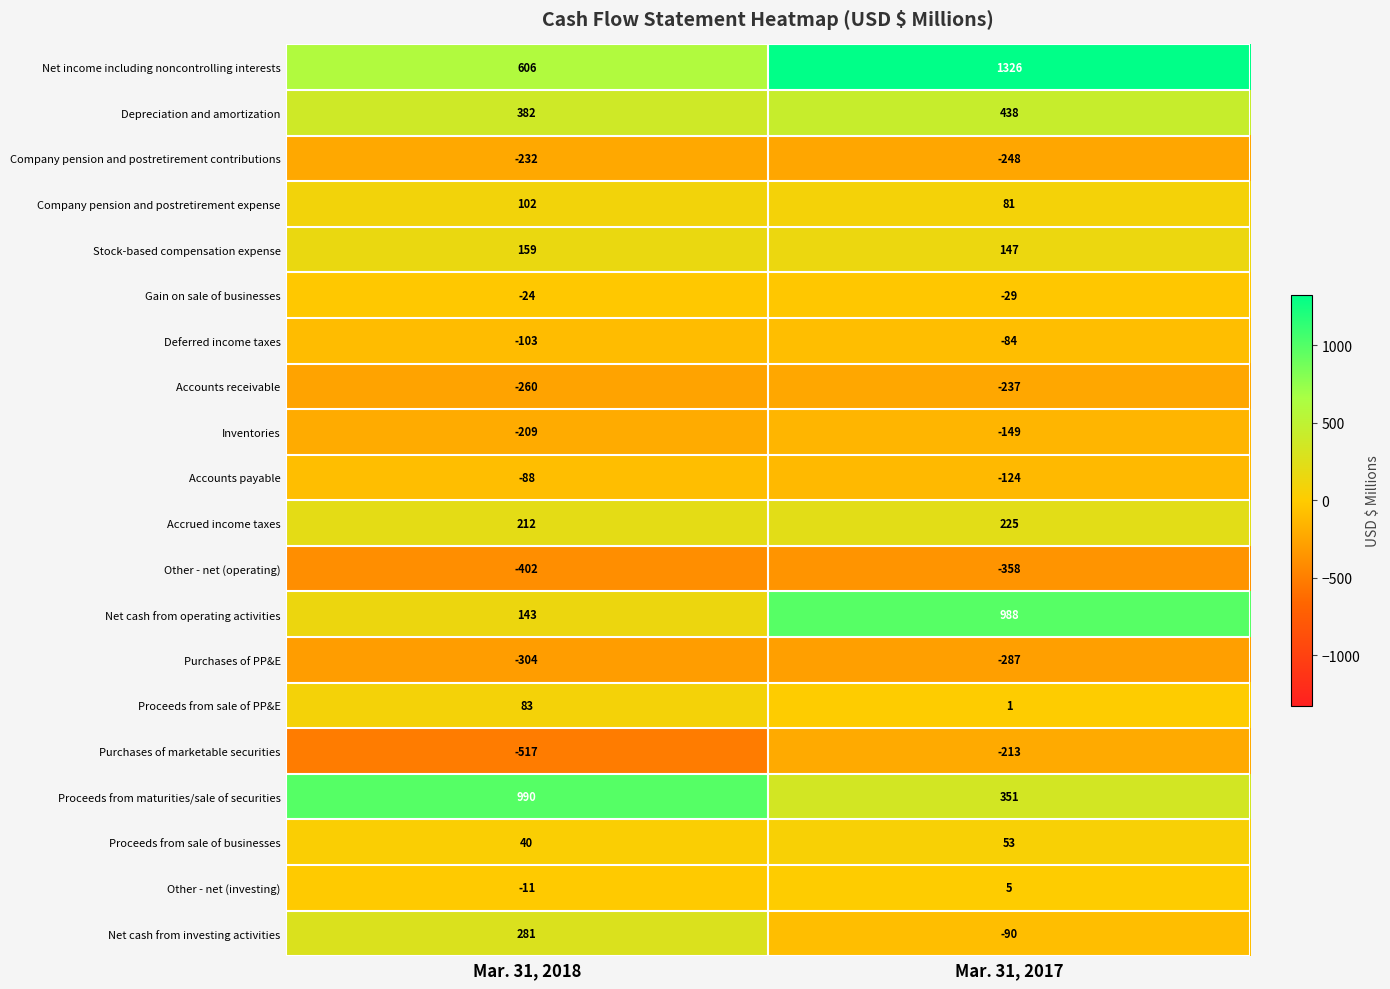

What is the average value of the Company pension and postretirement contributions series?

-240